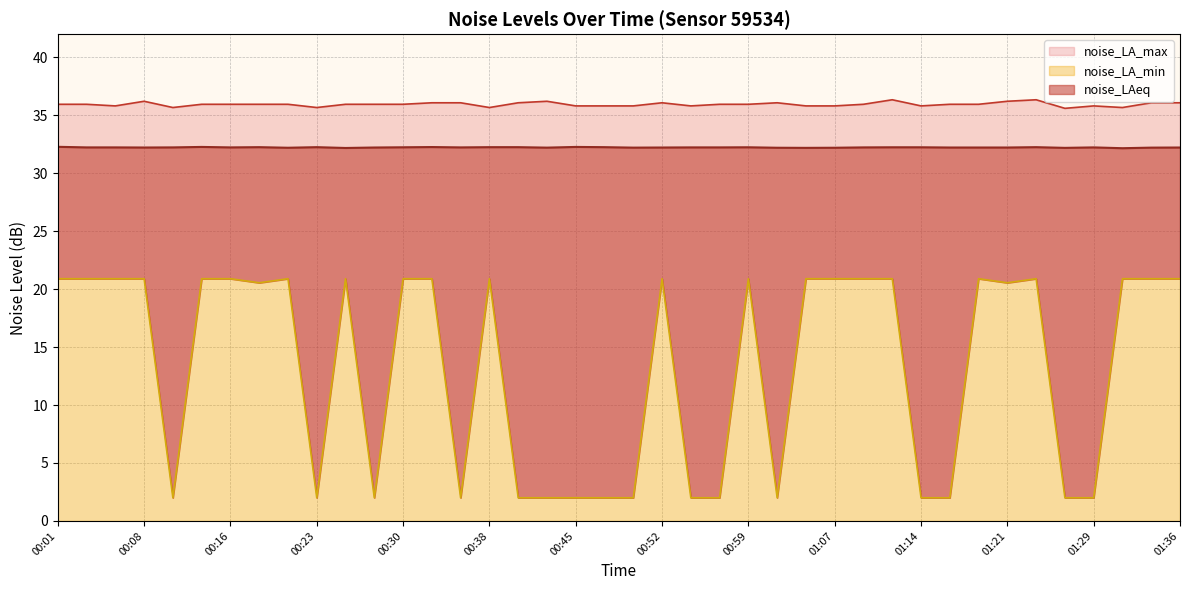

How many lines are shown in the chart?

3